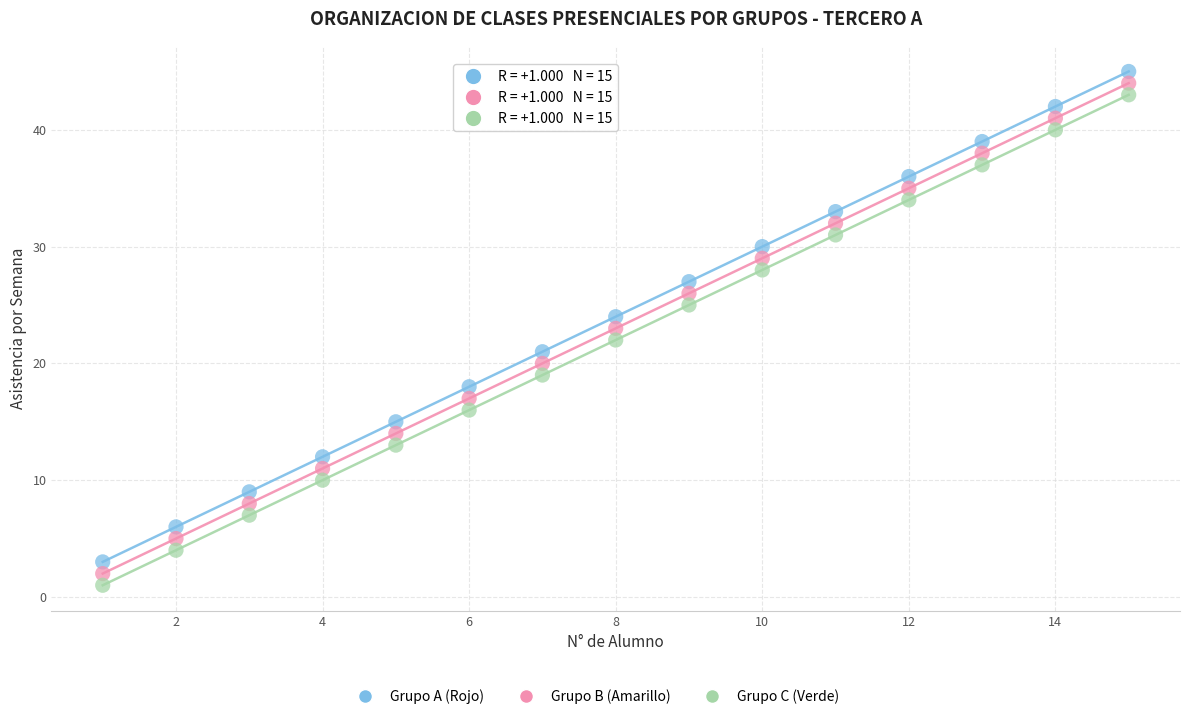

What is the X range (max minus min) for the scatter plot?

14